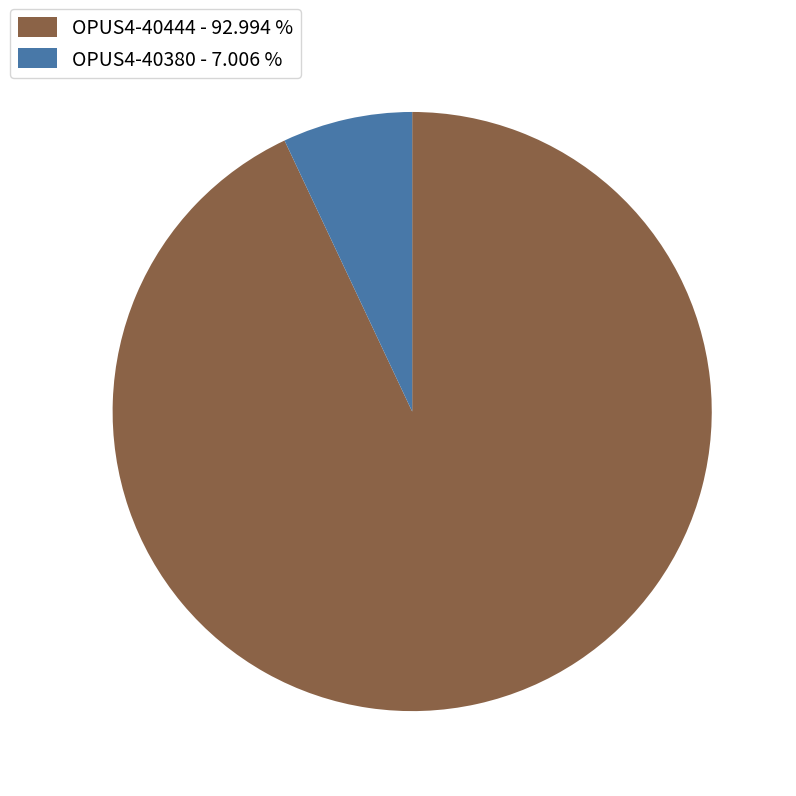

Count the number of slices in the pie.

2